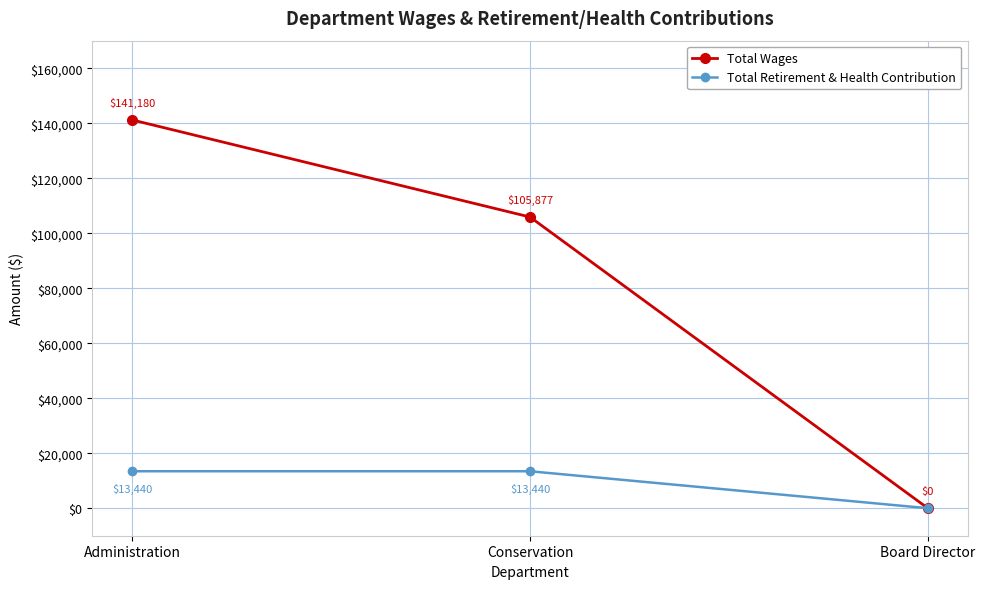

List the labels in order of Total Wages value, largest first.

Administration, Conservation, Board Director